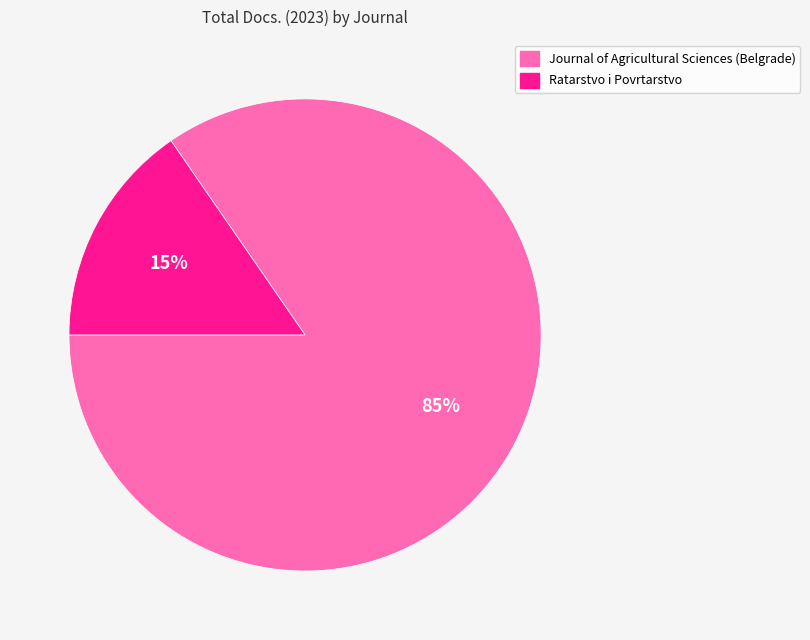

To the nearest percent, what is the average slice percentage?

50%